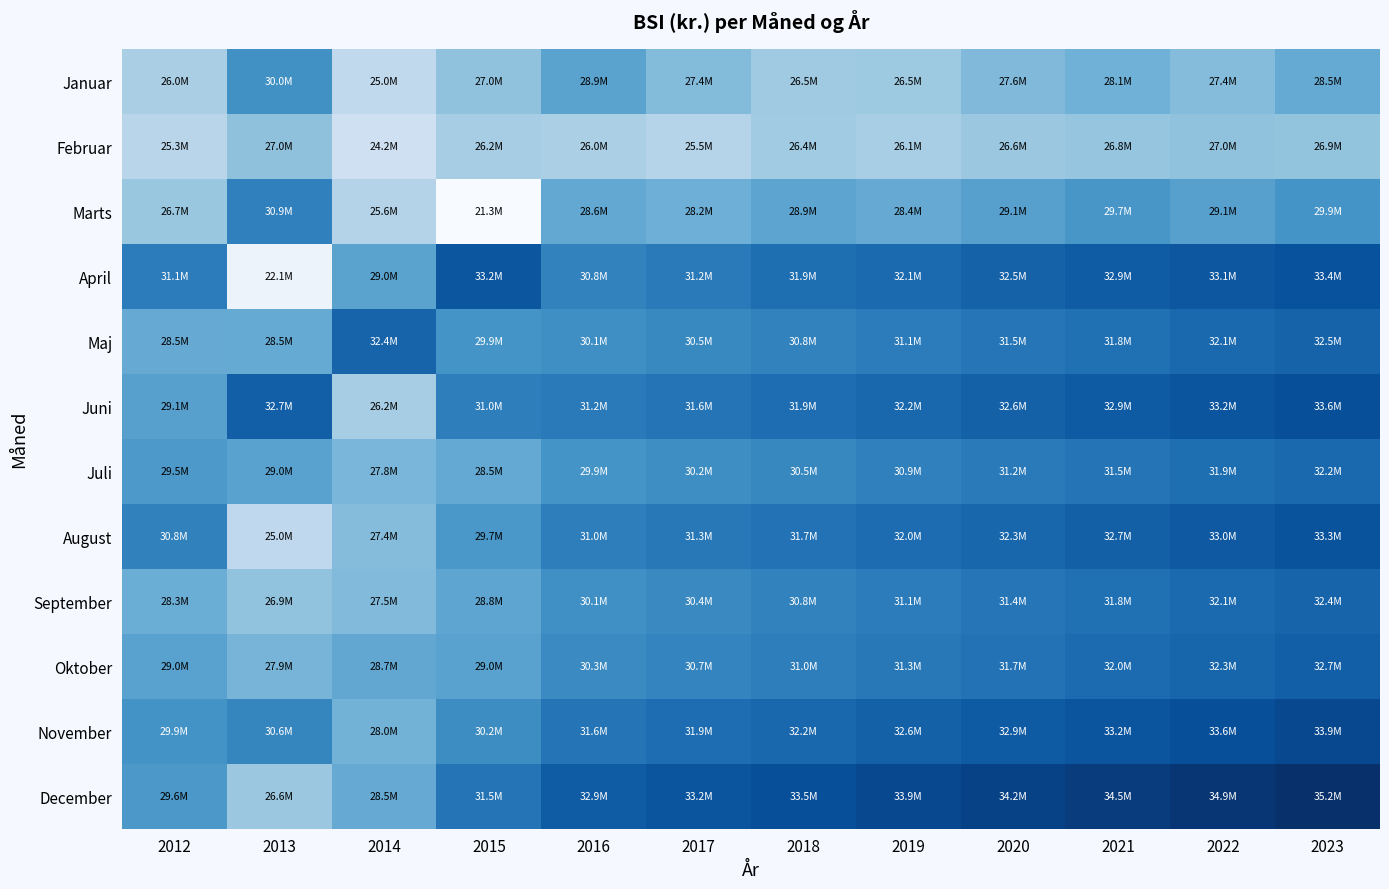

Which category has the lowest value across all series?

2015